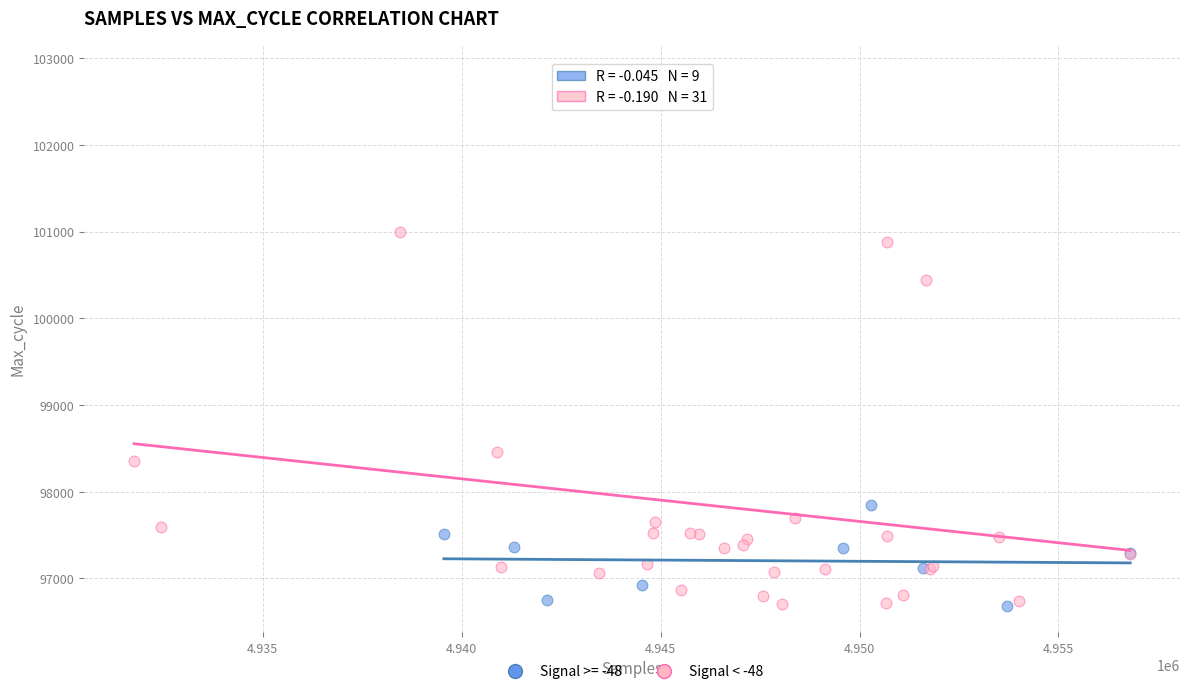

Which series has the widest spread of Y values?

Signal < -48